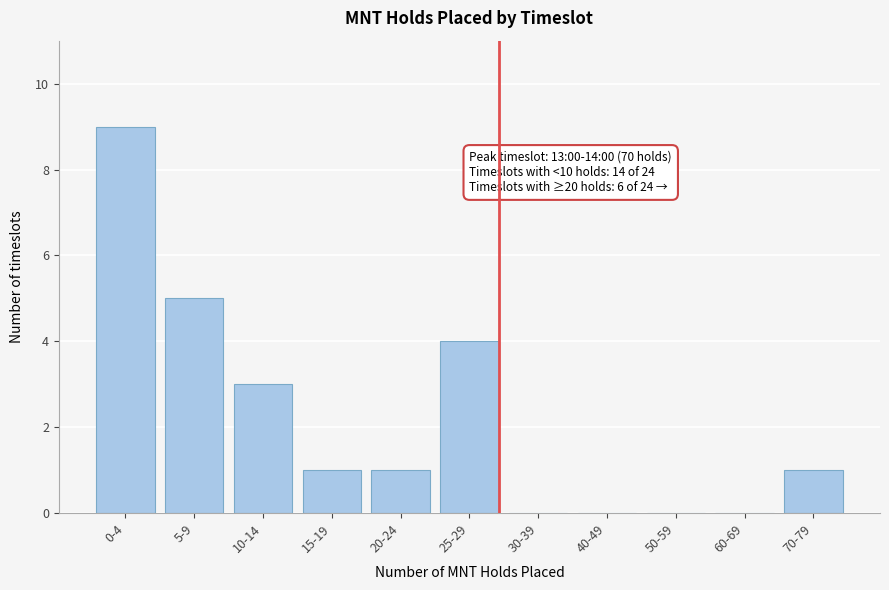

Reading left to right, what are all the values shown in this chart?

0-4=9	5-9=5	10-14=3	15-19=1	20-24=1	25-29=4	30-39=0	40-49=0	50-59=0	60-69=0	70-79=1